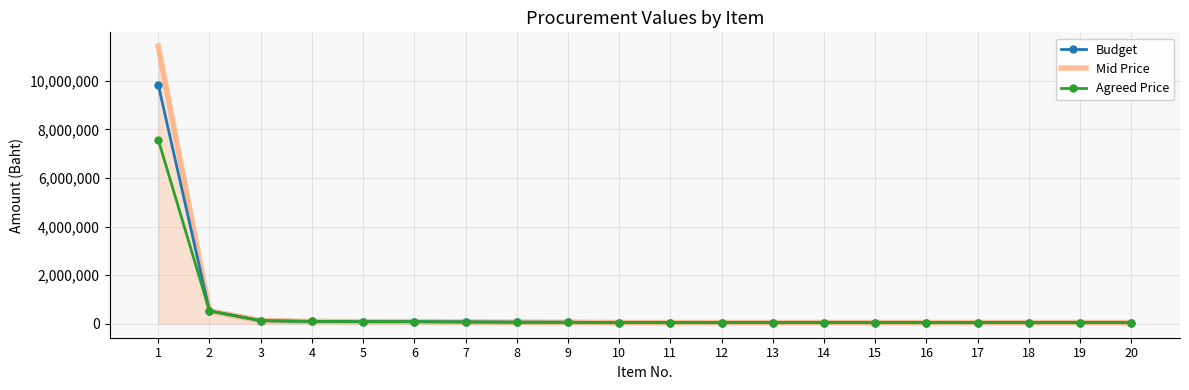

How many values in the Agreed Price series exceed 54000?

9